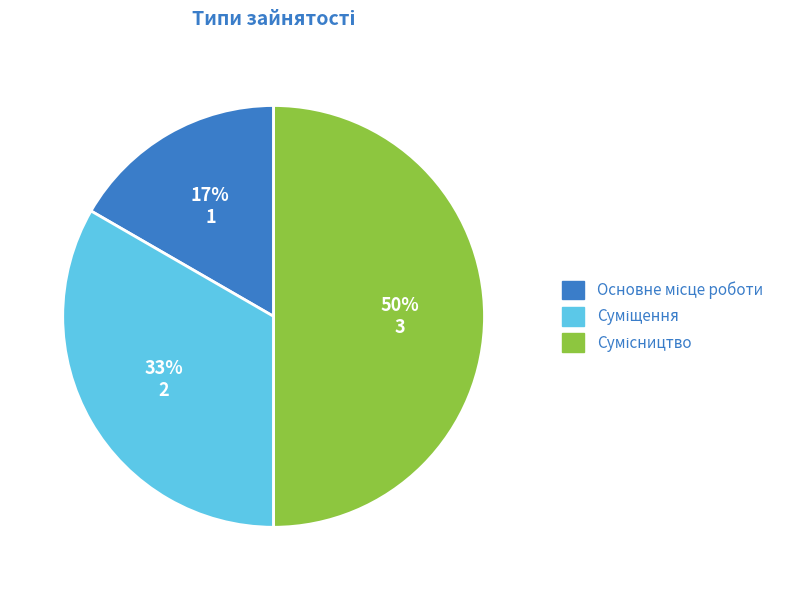

To the nearest percent, what is the difference between the largest and smallest slice percentages?

33%